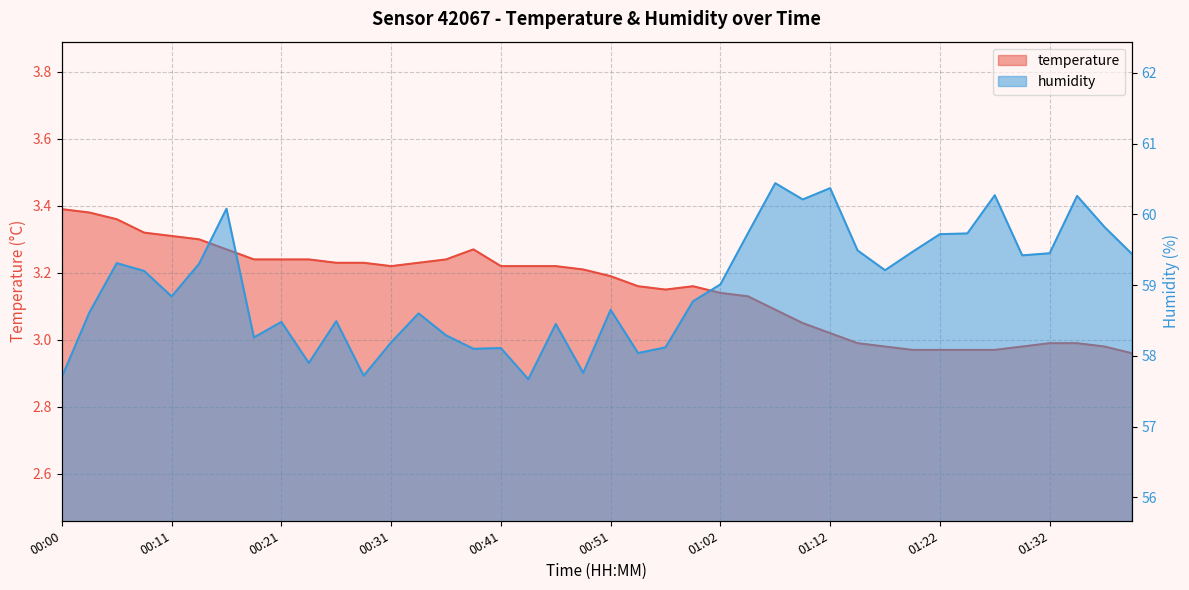

Where is humidity nearest to the value 59?

01:02